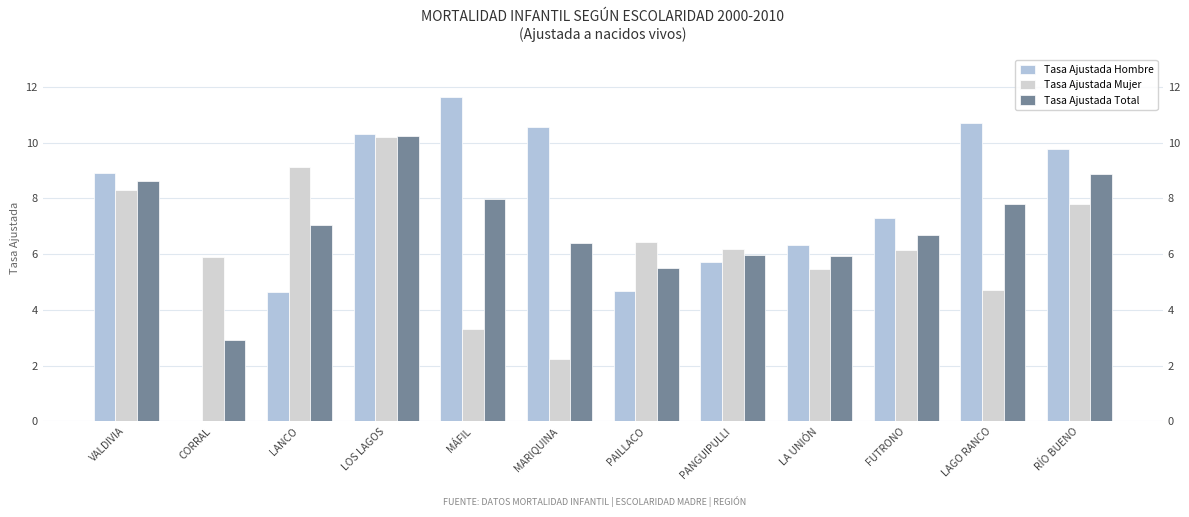

At which category is the sum across all series the highest?

LOS LAGOS